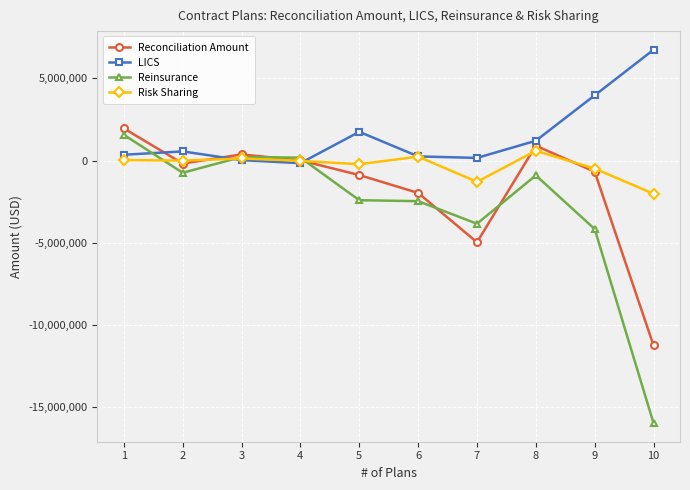

What is the difference between the maximum and minimum values in the Reconciliation Amount series?

13199629.4